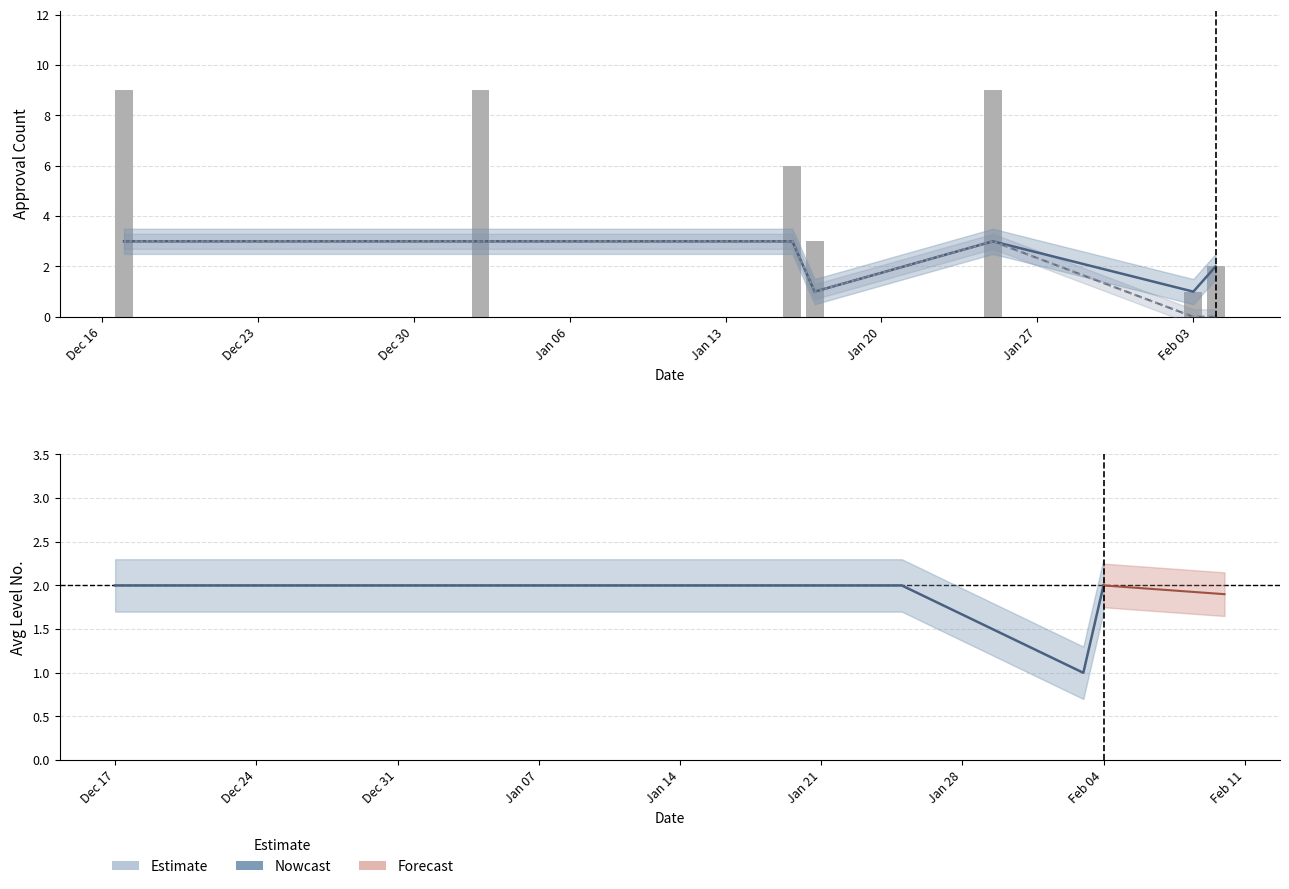

Which series has the largest range (max minus min)?

Approvals (bar)